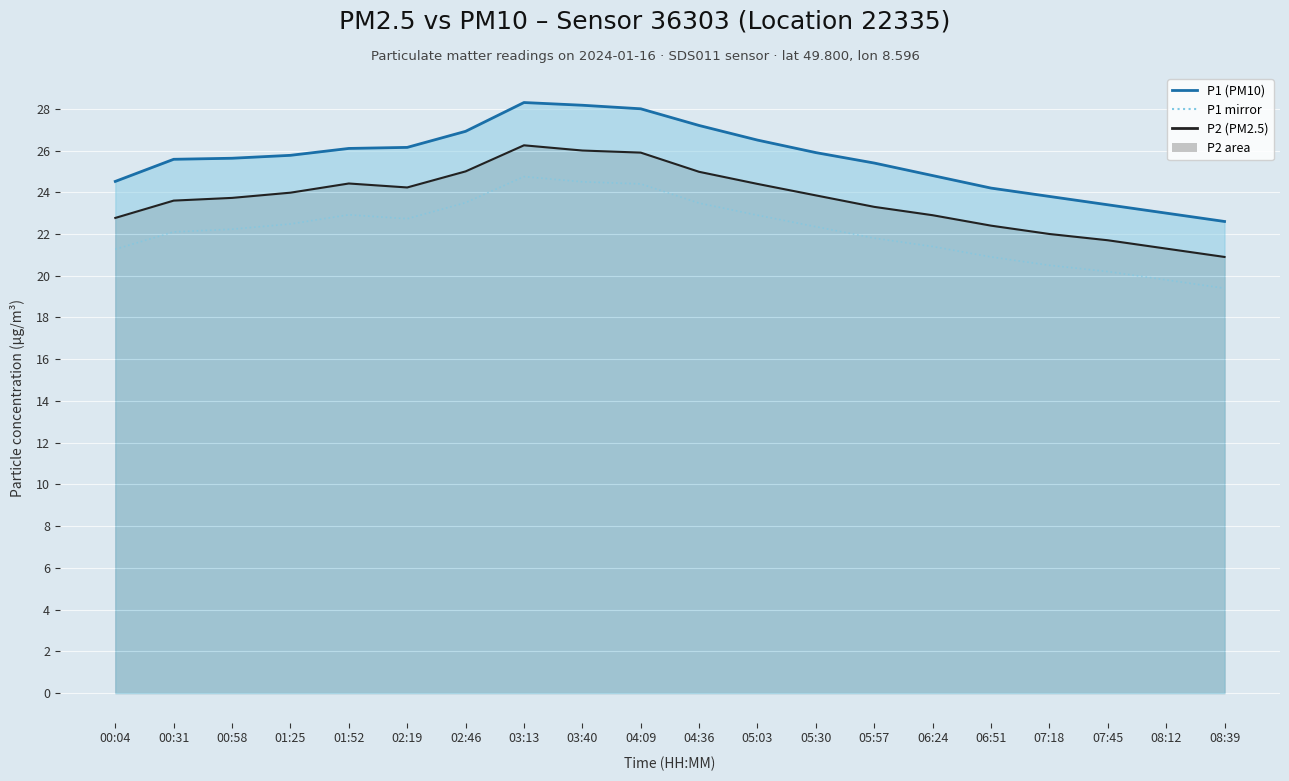

At which label is P1 line closest to 25?

06:24